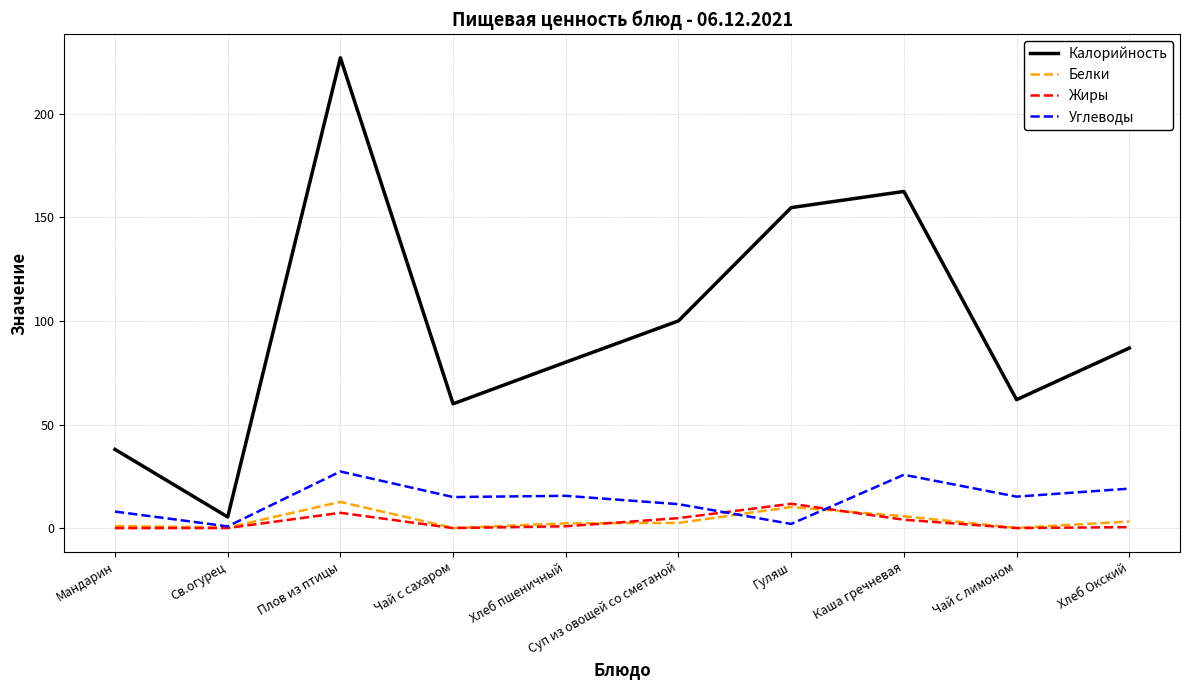

What is the highest value of the Углеводы series?

27.3